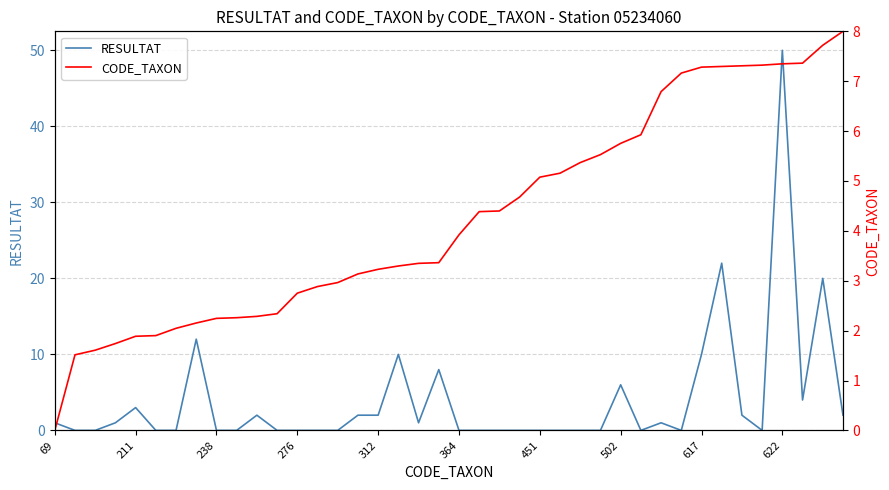

What is the maximum value for RESULTAT?

50